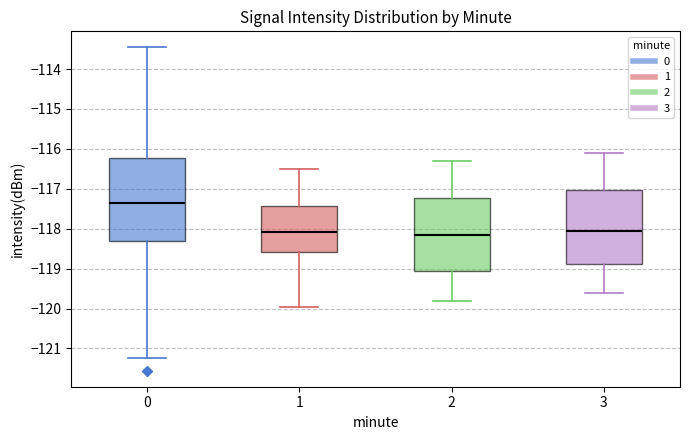

Which box is the tallest, from its lower edge to its upper edge?

0